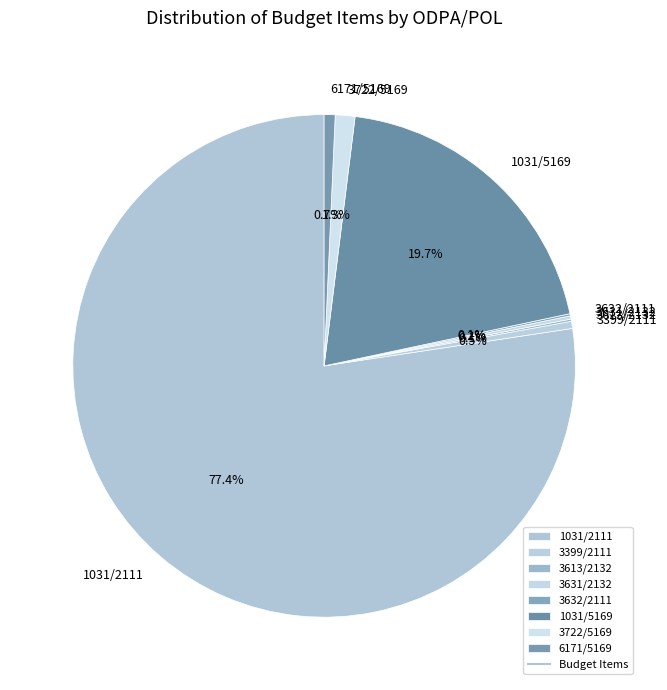

Is there any slice that represents more than half of the pie?

Yes